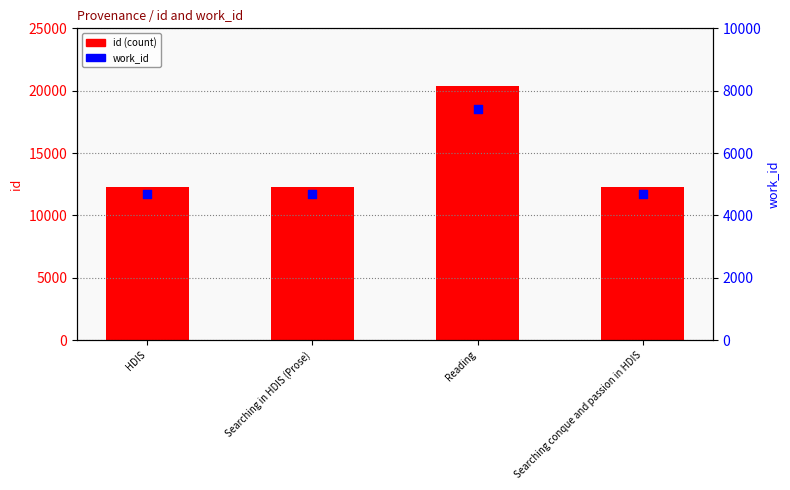

Which series has the largest total across all categories?

id (count)